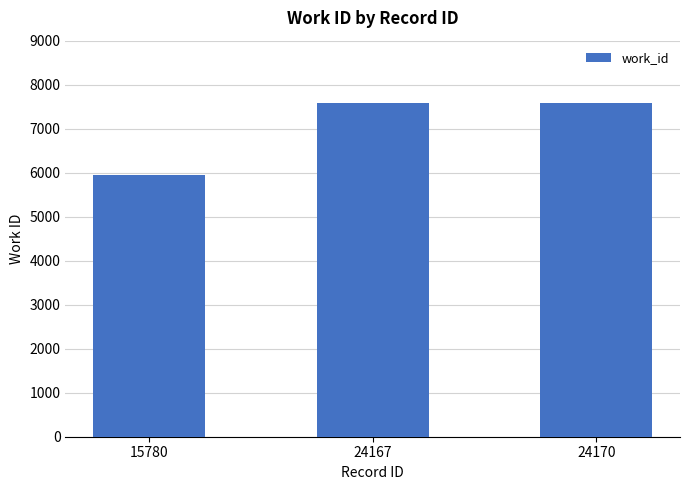

The value at 24170 is 7587. True or false?

True